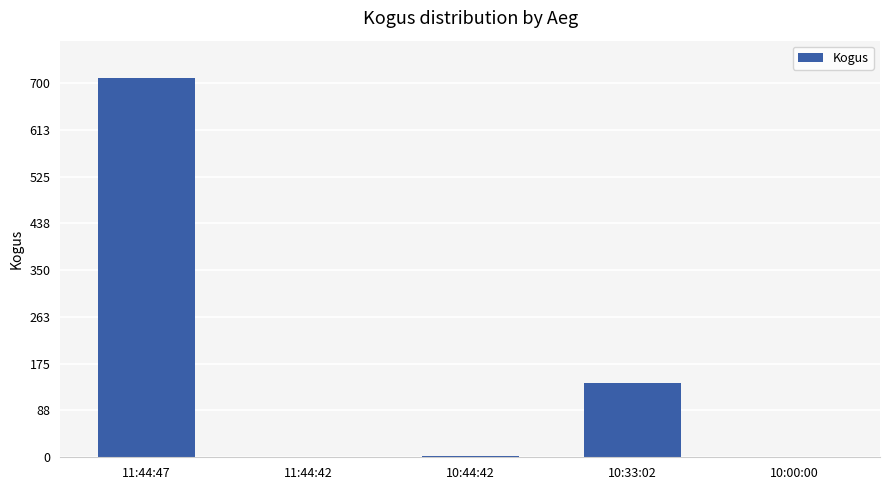

What is the change in value from 11:44:47 to 10:33:02?

-571